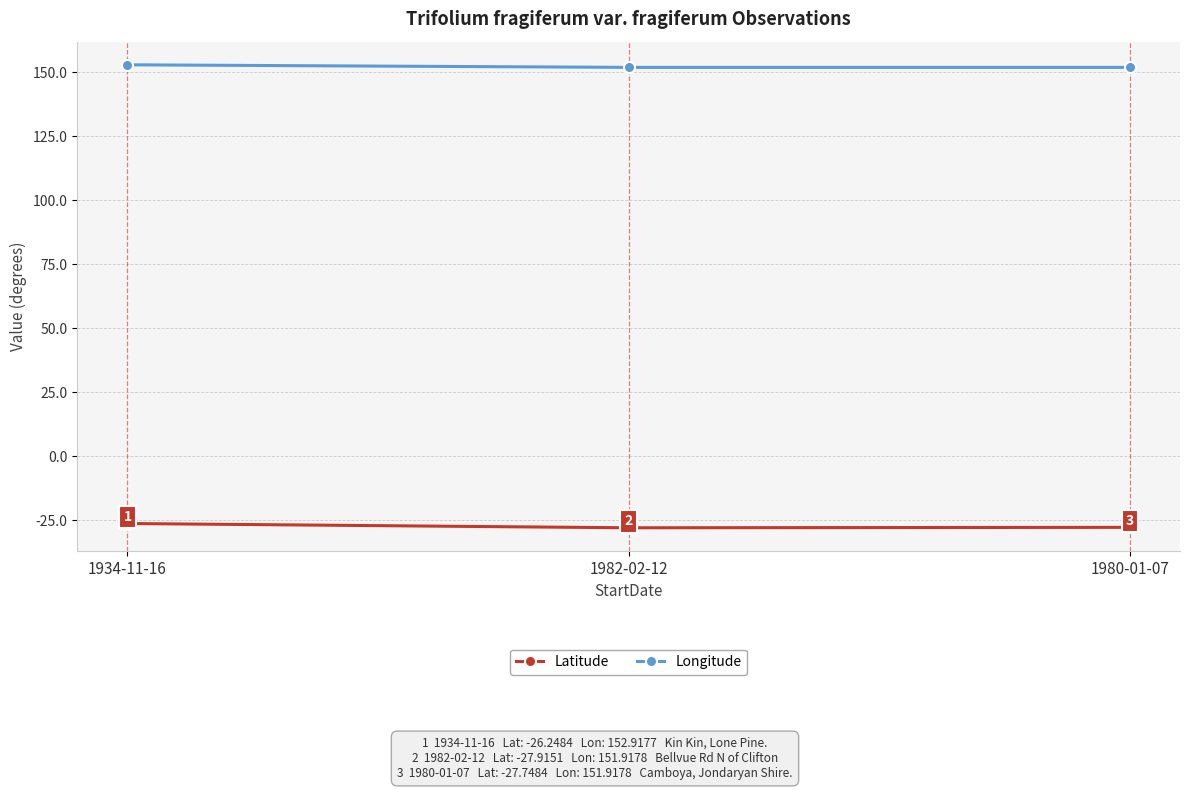

True or false: Longitude has a value of 151.9 at 1982-02-12.

True